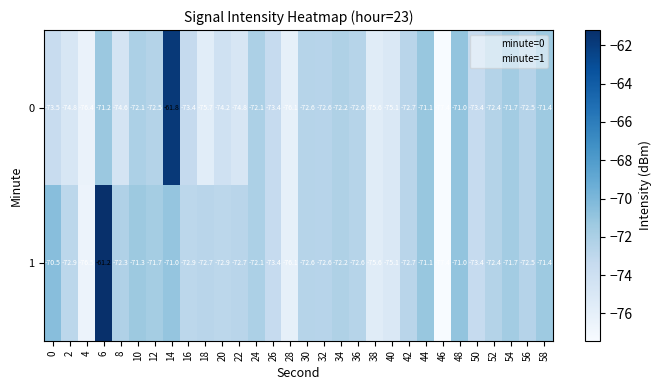

Which label corresponds to the largest value in the chart?

6